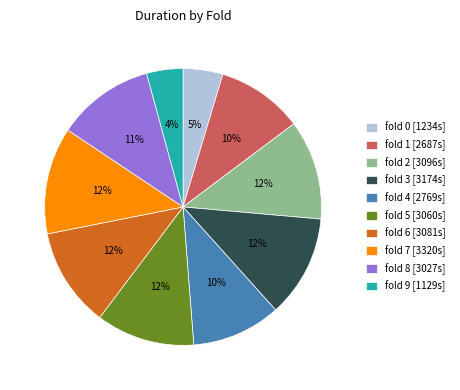

Does any single category account for the majority?

No